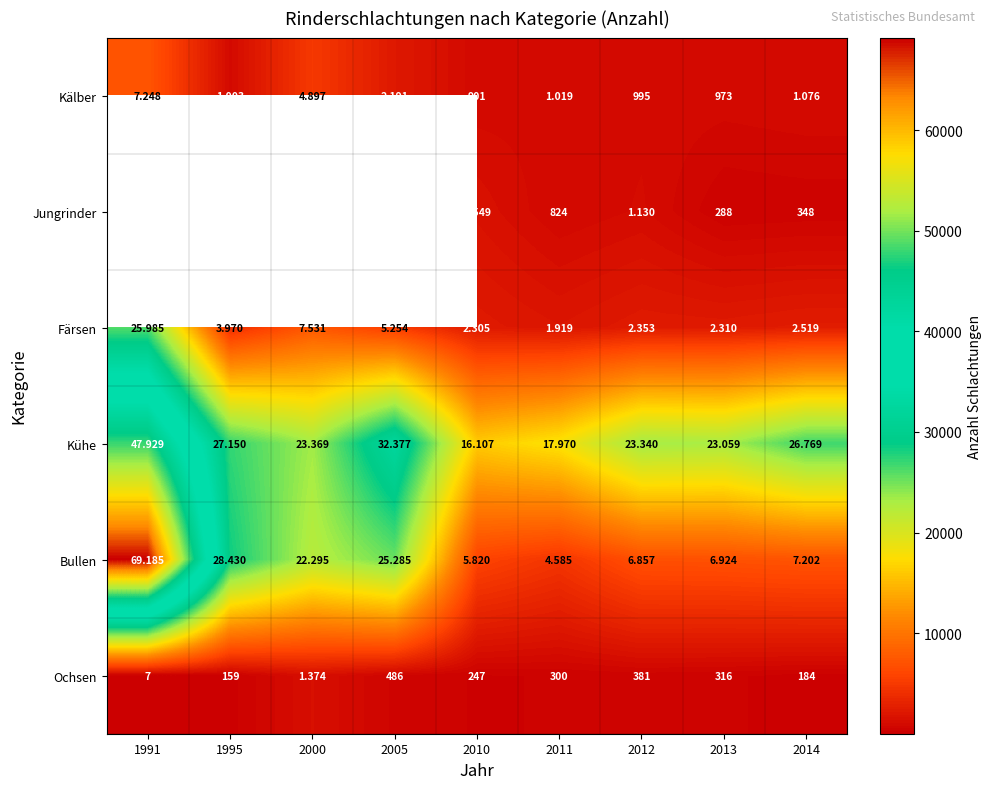

What is the sum of all Kühe values?

238070.0